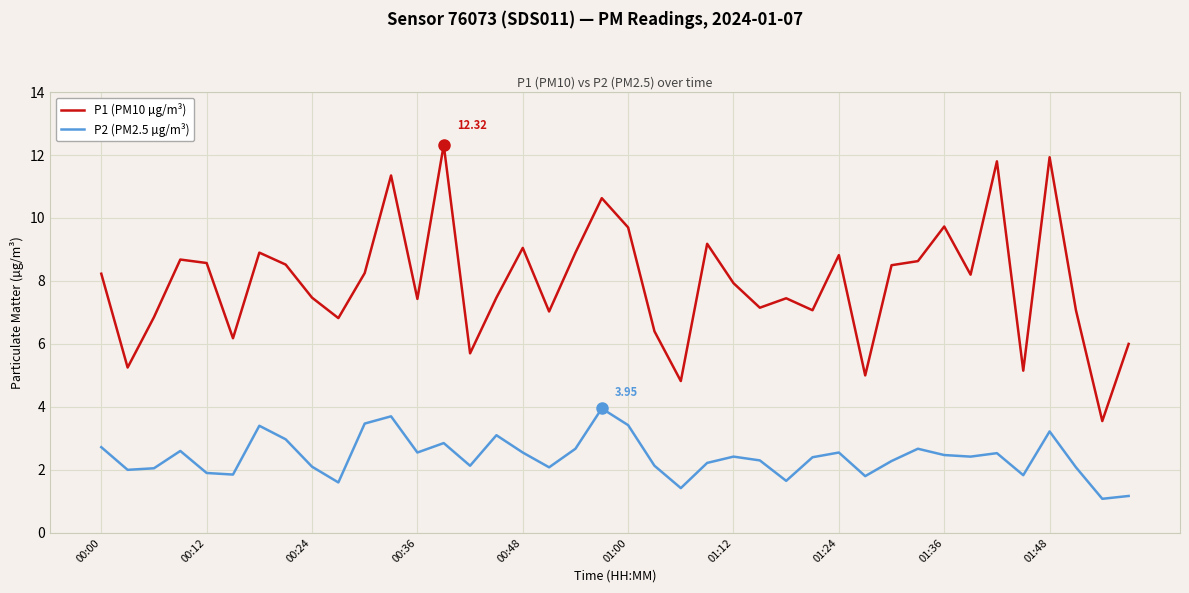

Which series has the largest range (max minus min)?

P1 (PM10 µg/m³)